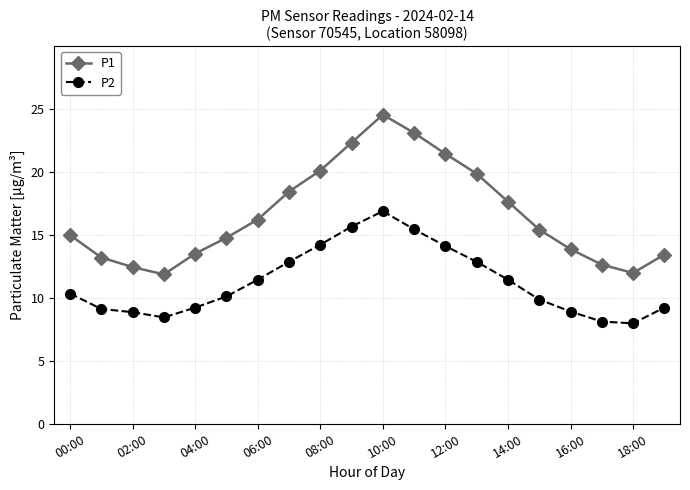

What is the value of the P1 point at the 12th from the left?

23.1